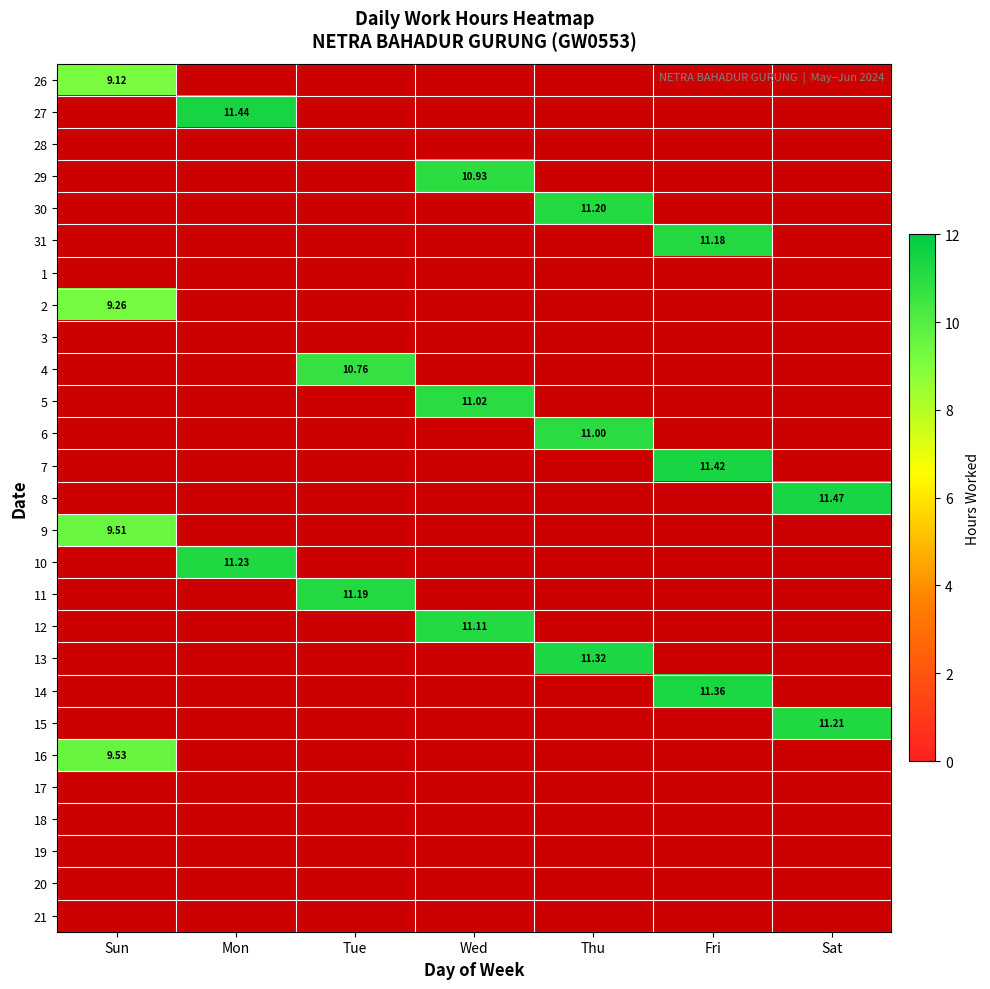

Which series has the widest spread of values?

26